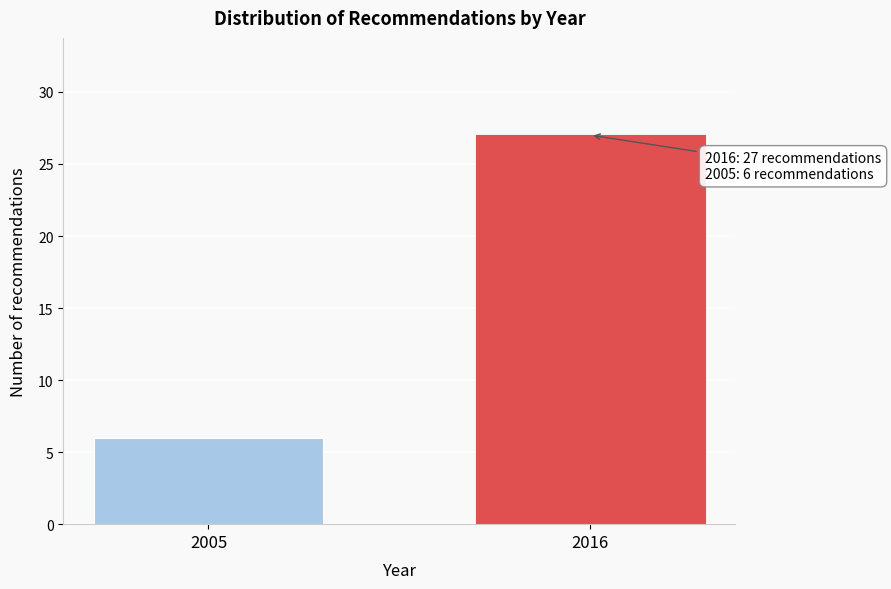

Reading left to right, transcribe all the data shown in this chart.

2005=6	2016=27